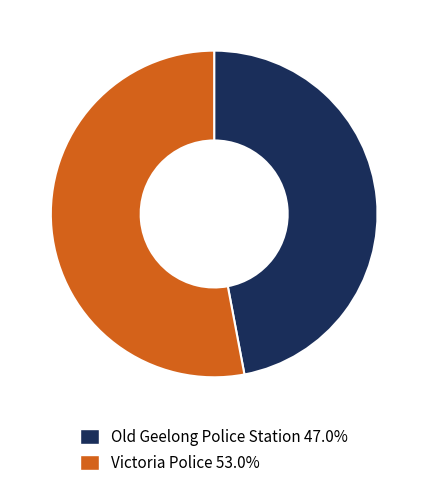

Is it true that Victoria Police is 53% of the pie?

True